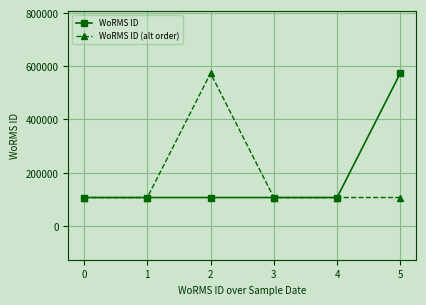

What is the value of the WoRMS ID point at the 2nd from the left?

106283